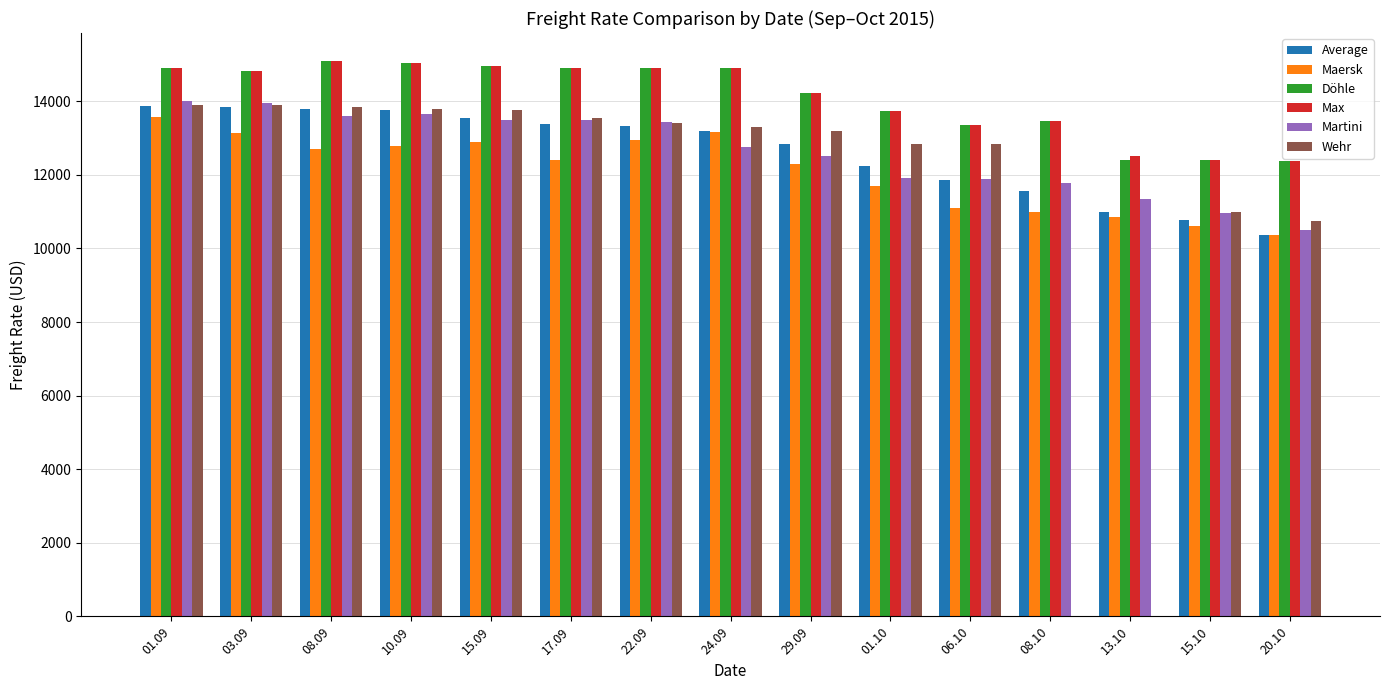

What is the label of the 14th bar from the right?

03.09